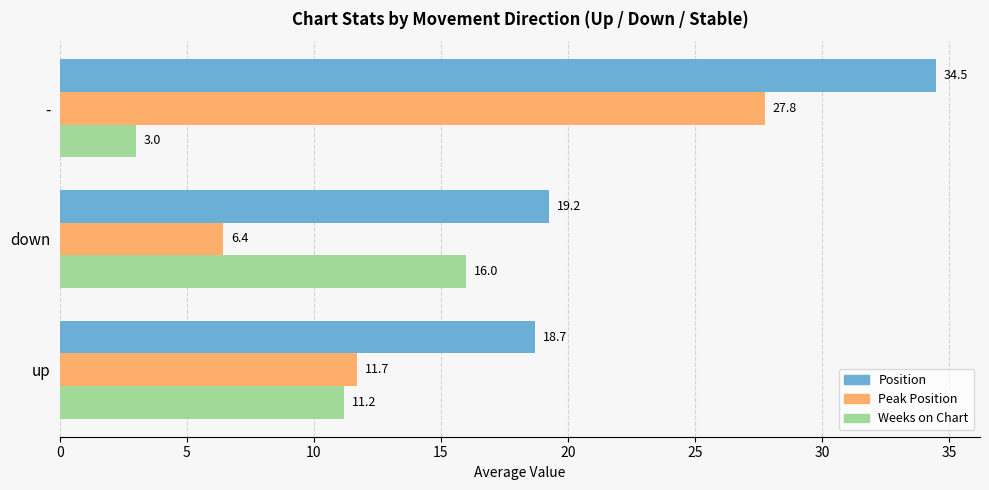

Where is Position nearest to the value 26?

down